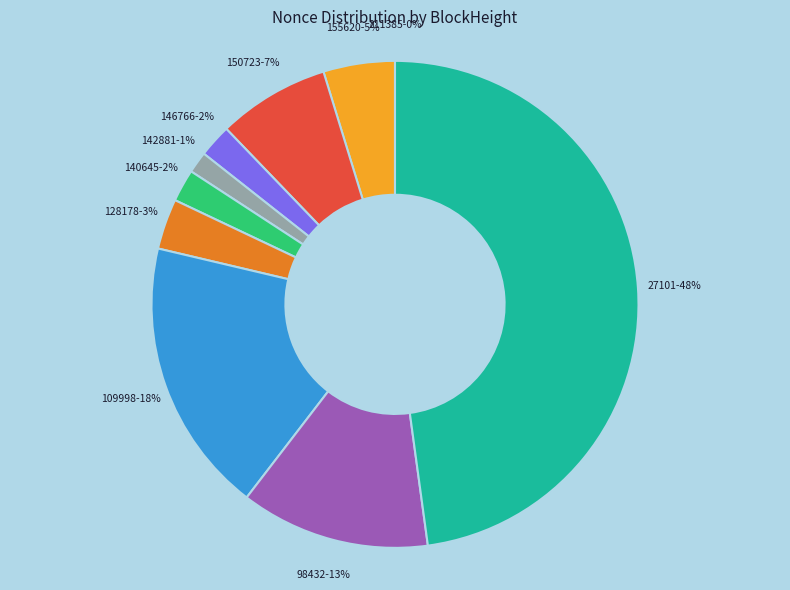

What percentage is the 155620 slice, to the nearest percent?

5%